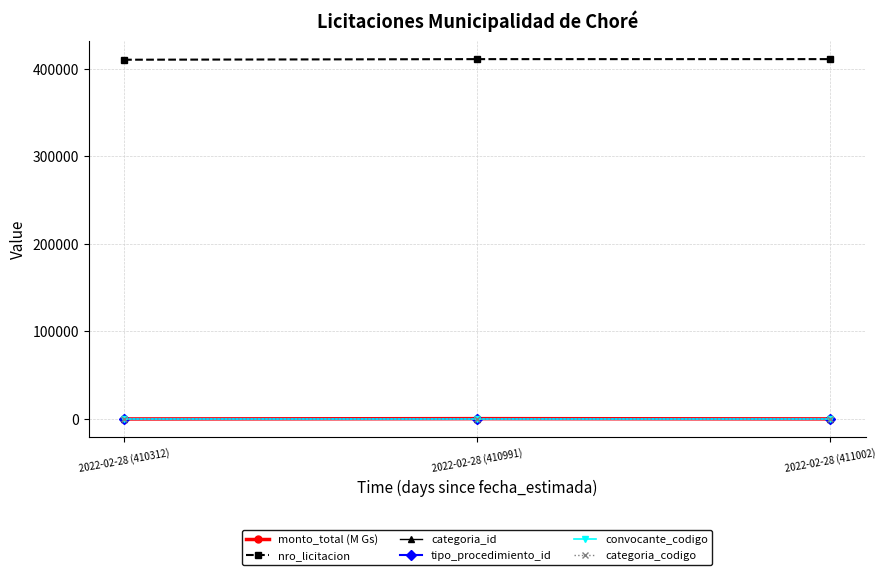

What is the total value across all series at 2022-02-28 (411002)?

411393.0